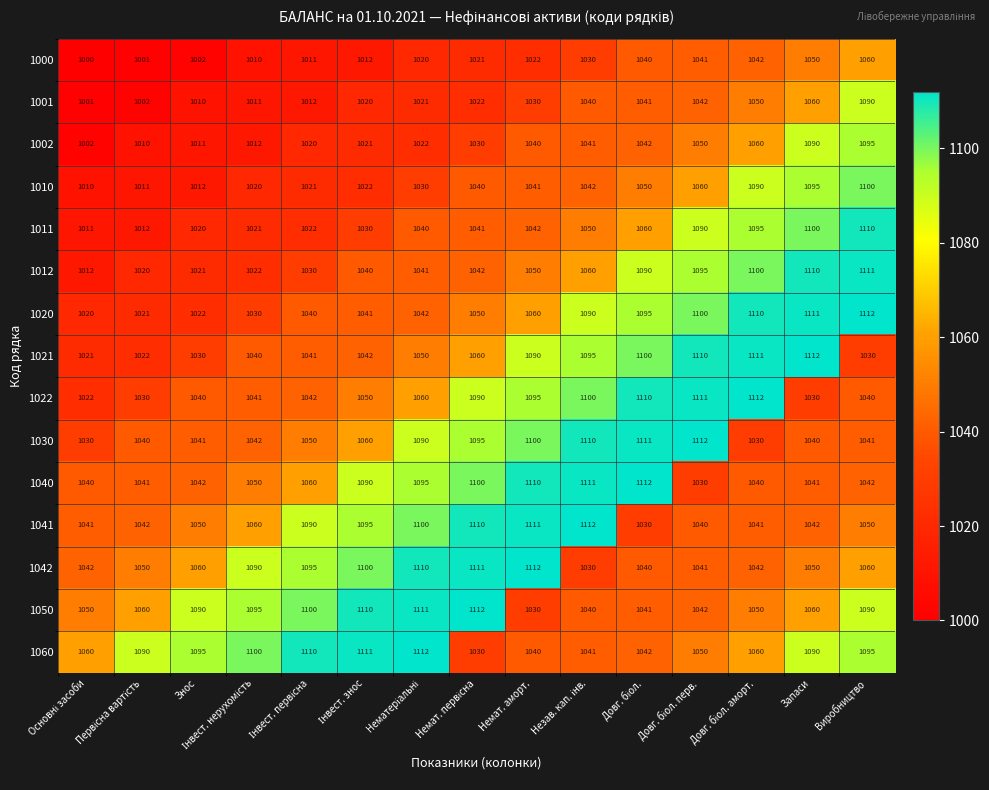

What is the maximum value for 1011?

1110